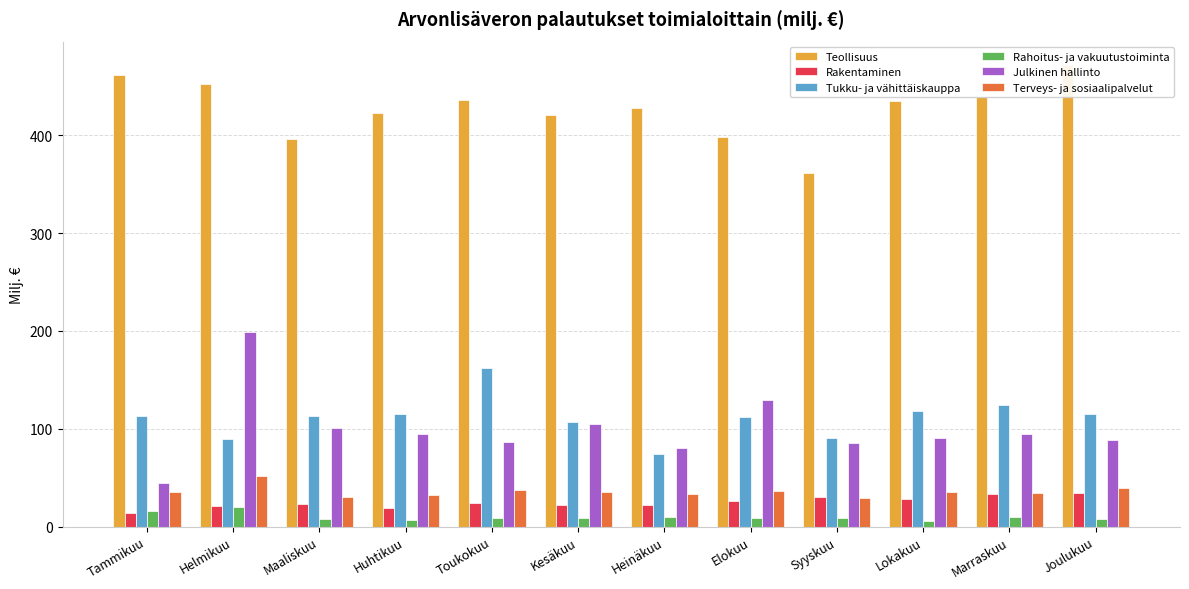

Which series has the widest spread of values?

Julkinen hallinto